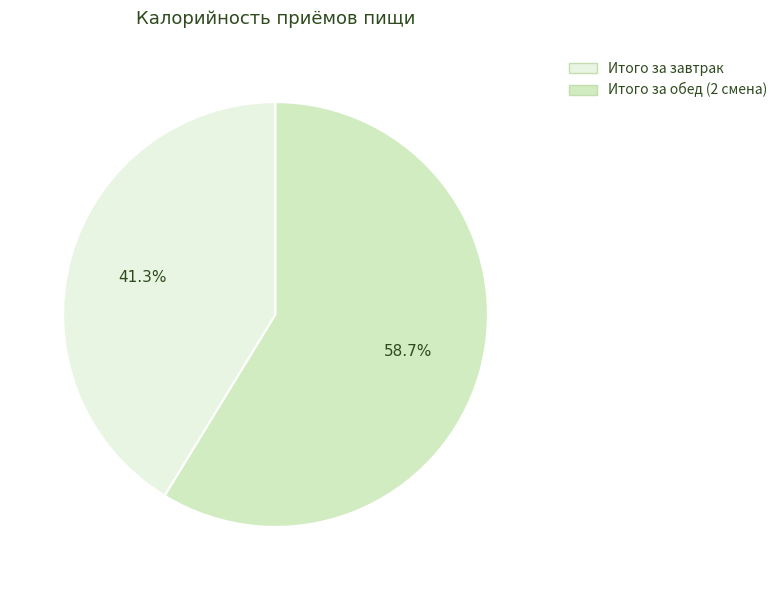

What is the majority slice?

Итого за обед (2 смена)